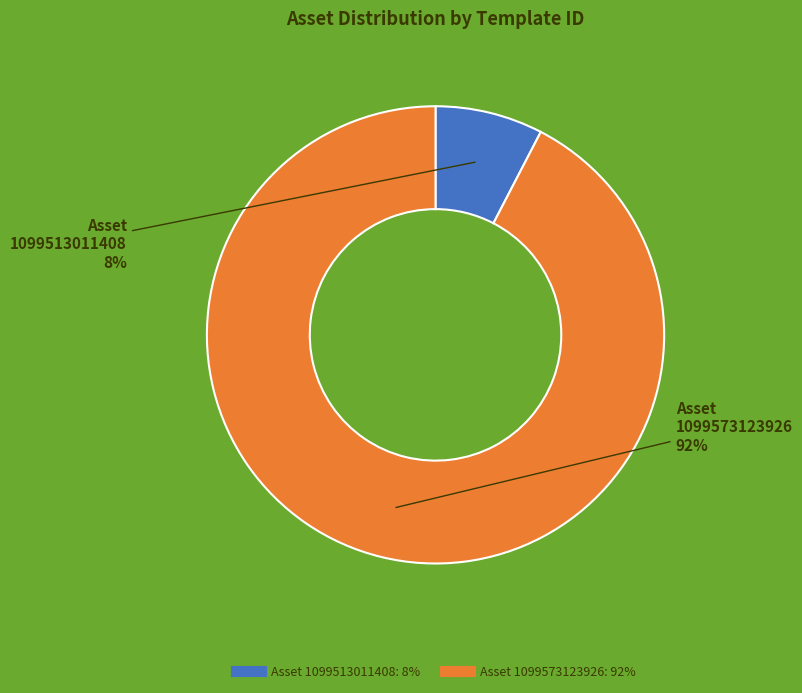

Is there any slice that represents more than half of the pie?

Yes